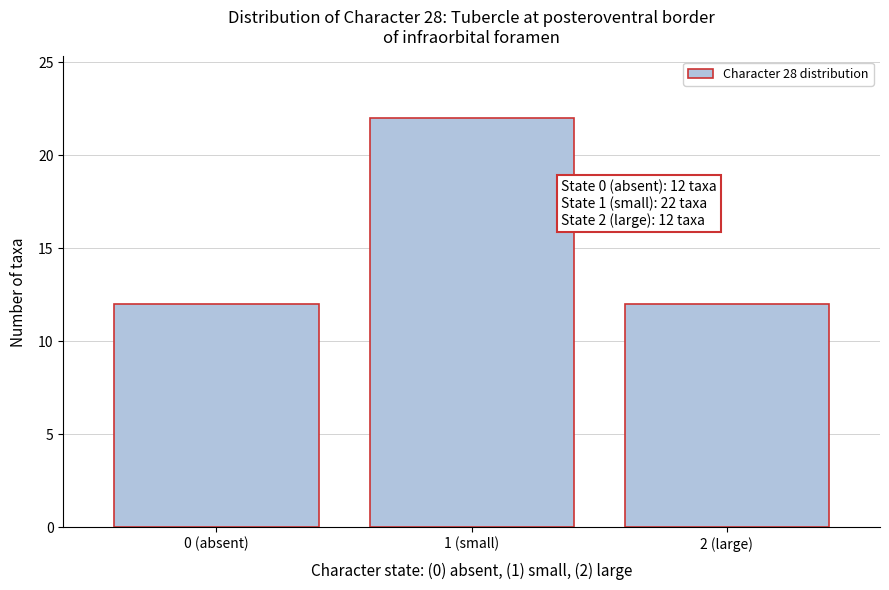

Reading right to left, list all the values displayed in this chart.

12	22	12